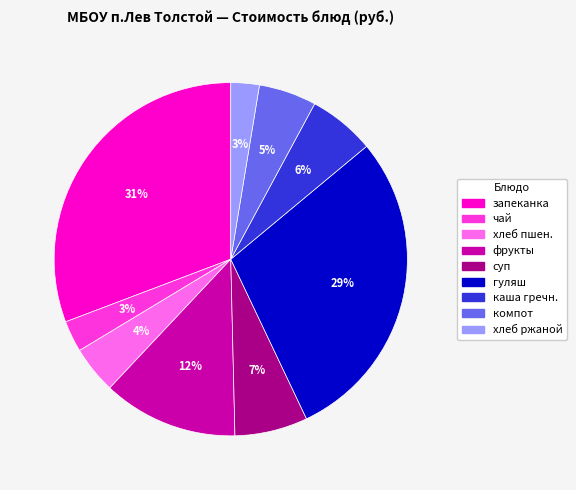

Is there a majority slice in this chart?

No